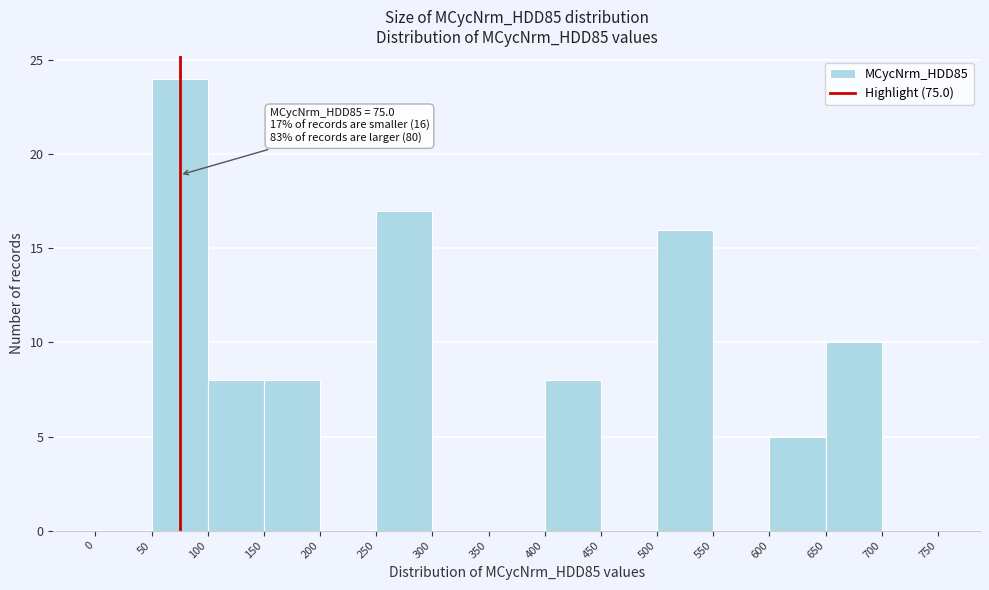

Over which range of the x-axis is the bar tallest?

50 to 100